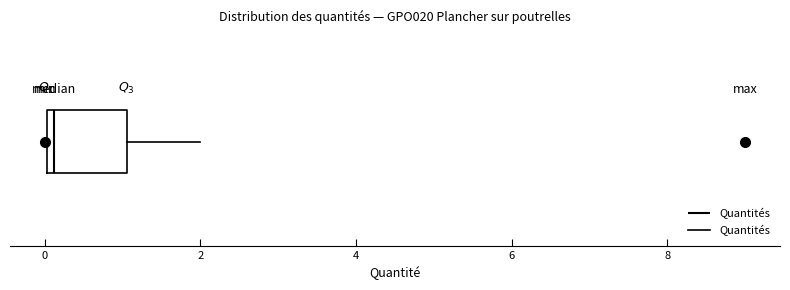

Read this box plot against the x-axis: the position of the median line, the range covered by the box, and the ends of both whiskers. The values are not printed on the chart, so give them approximately, as read against the axis.

median 0.2, box 0.0 to 1.0, whiskers 0.0 to 2.0